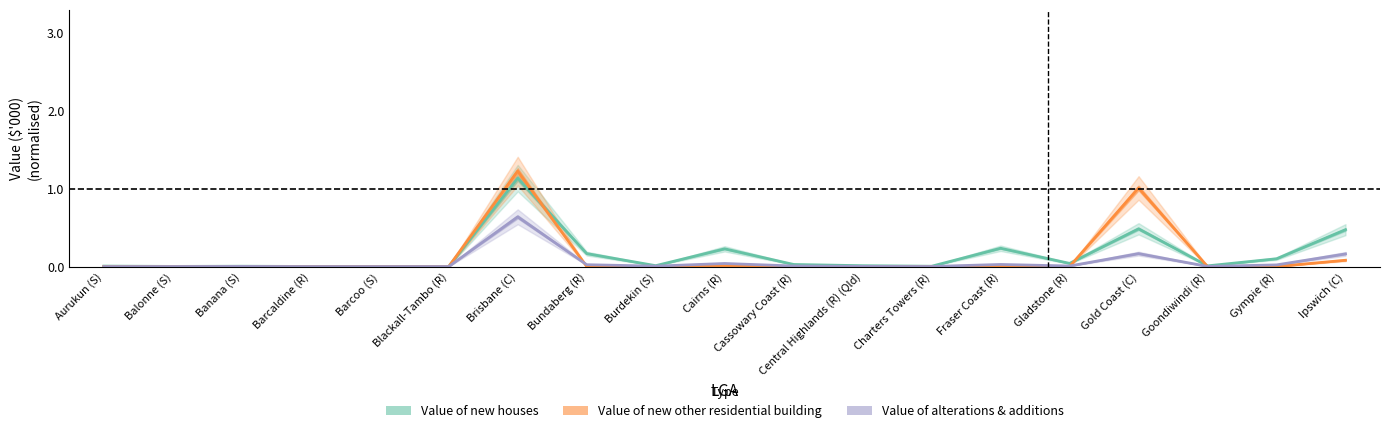

Reading left to right, what are all the values shown in this chart?

Value of new houses: 0.0	0.0	0.0	0.0	0.0	0.0	1.1	0.2	0.0	0.2	0.0	0.0	0.0	0.2	0.0	0.5	0.0	0.1	0.5
Value of new other residential building: 0.0	0.0	0.0	0.0	0.0	0.0	1.2	0.0	0.0	0.0	0.0	0.0	0.0	0.0	0.0	1.0	0.0	0.0	0.1
Value of alterations & additions: 0.0	0.0	0.0	0.0	0.0	0.0	0.6	0.0	0.0	0.0	0.0	0.0	0.0	0.0	0.0	0.2	0.0	0.0	0.2